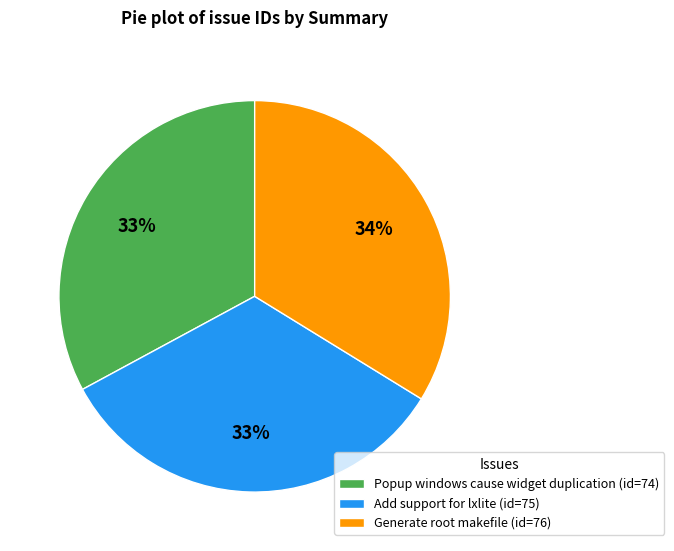

How many slices are in this pie chart?

3